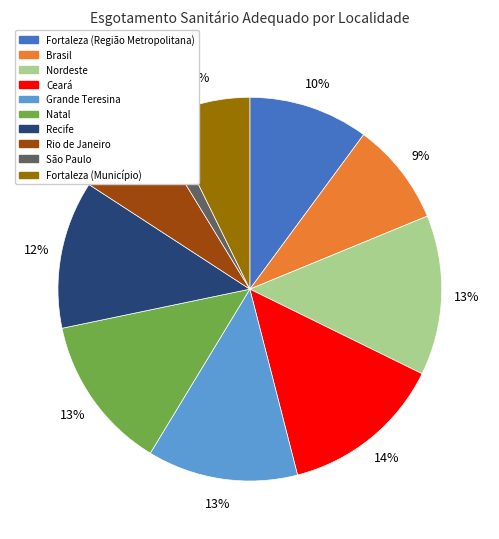

To the nearest percent, what portion does Fortaleza (Região Metropolitana) represent?

10%